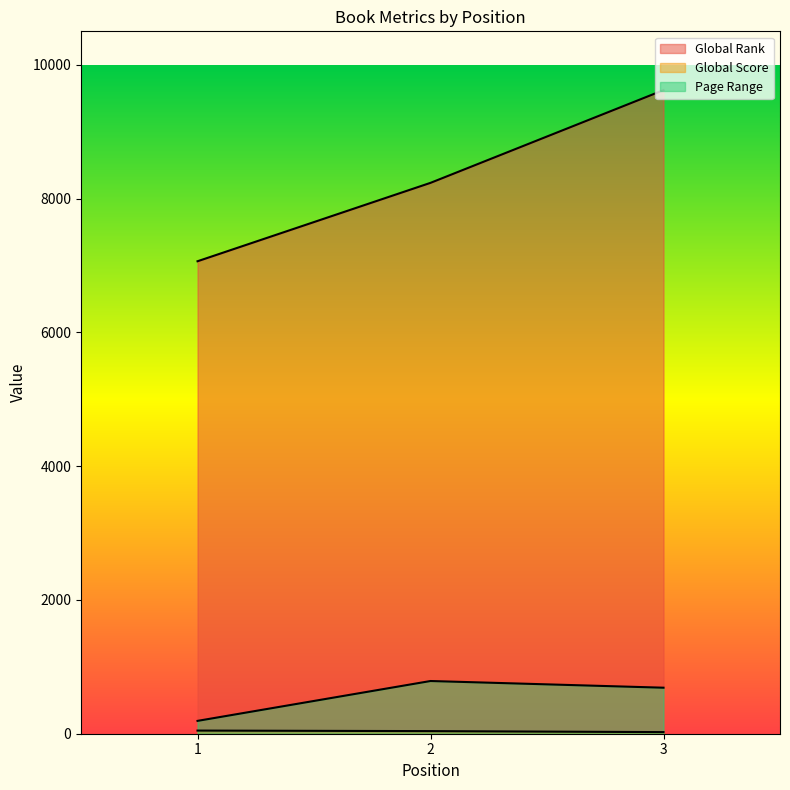

How many Global Score values are between 24 and 47?

3